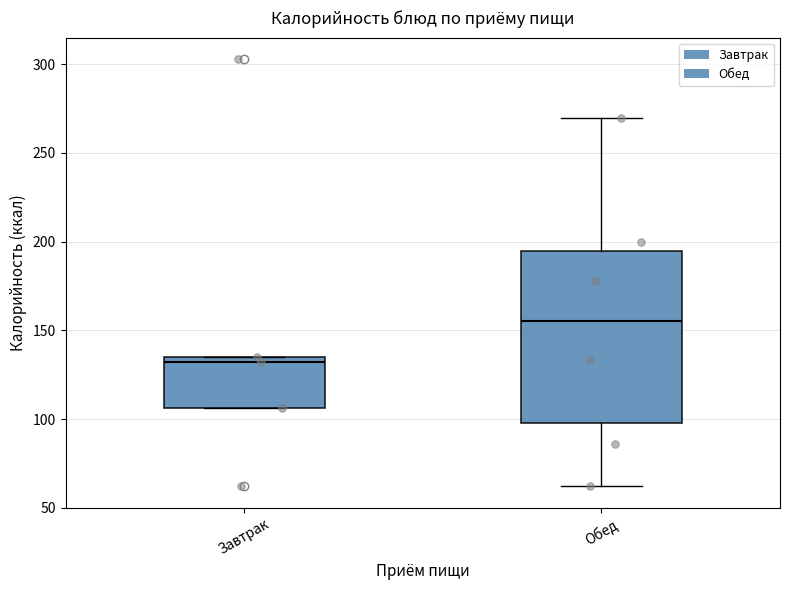

Reading left to right, transcribe this box plot: for each box, give where its median line is, the range the box spans, and where its two whiskers end, as read against the y-axis. The values are not printed on the chart, so give them approximately, as read against the axis.

Завтрак: median 130, box 105 to 135, whiskers 105 to 135
Обед: median 155, box 100 to 195, whiskers 60 to 270